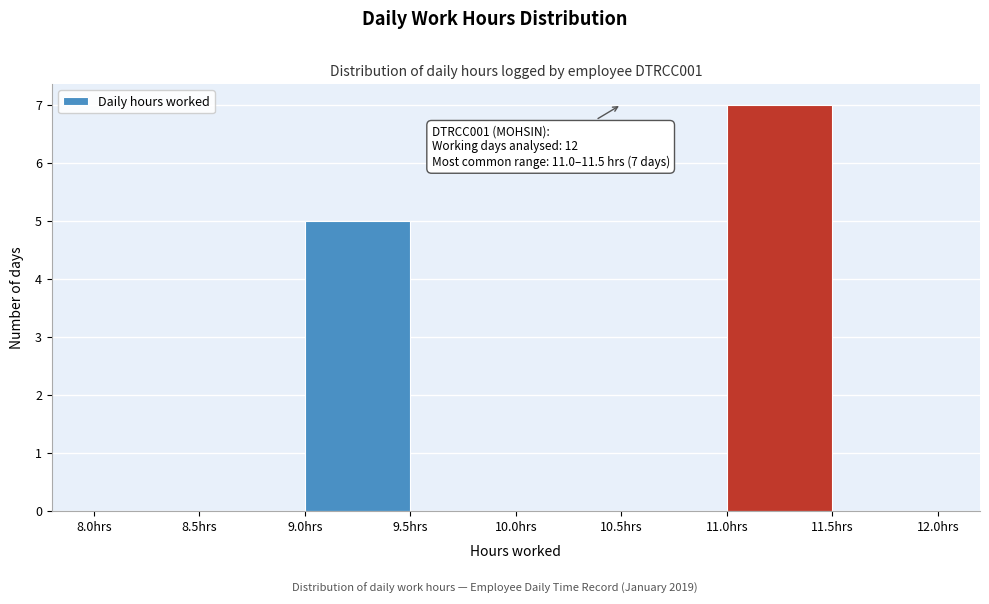

Which range on the x-axis has the tallest bar?

11.0 to 11.5